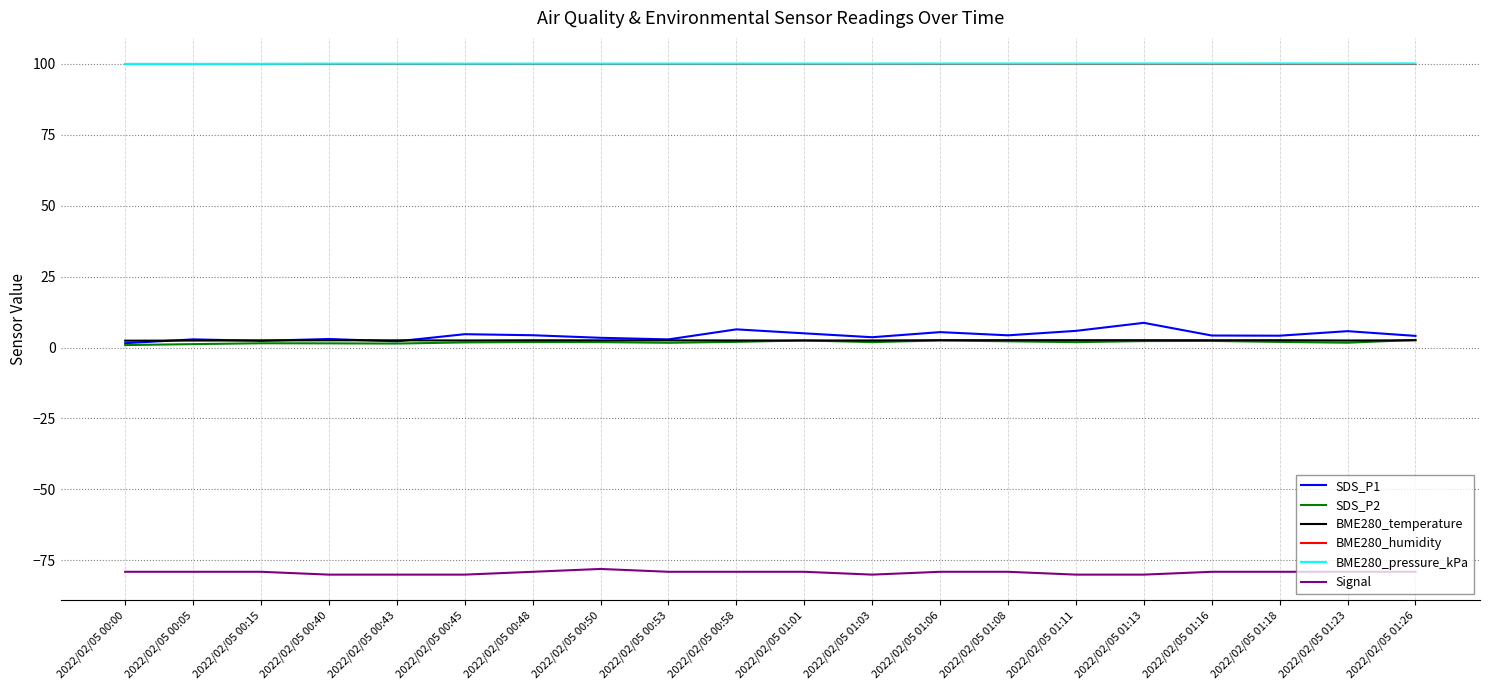

Does the chart display data point markers on the line(s)?

No